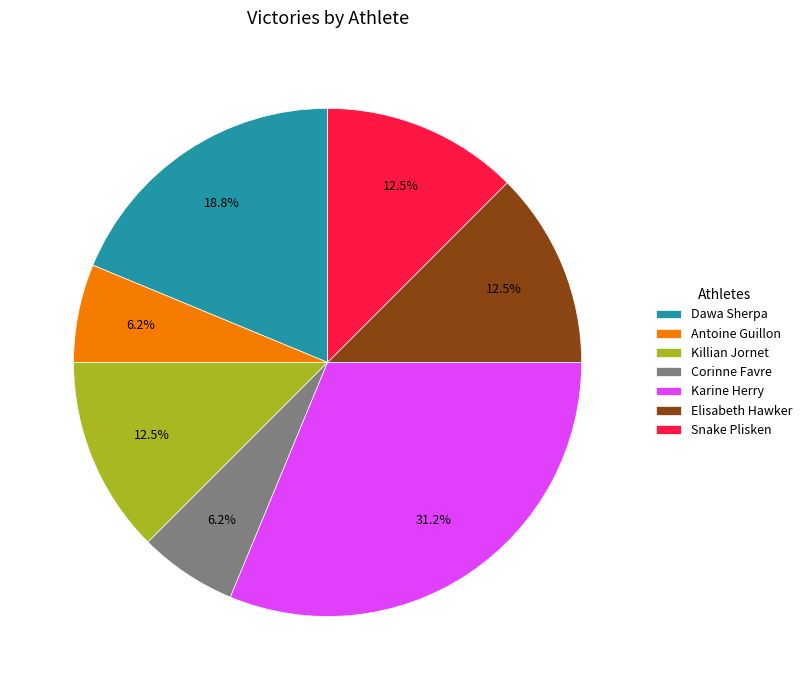

Which category has the biggest portion of the pie?

Karine Herry